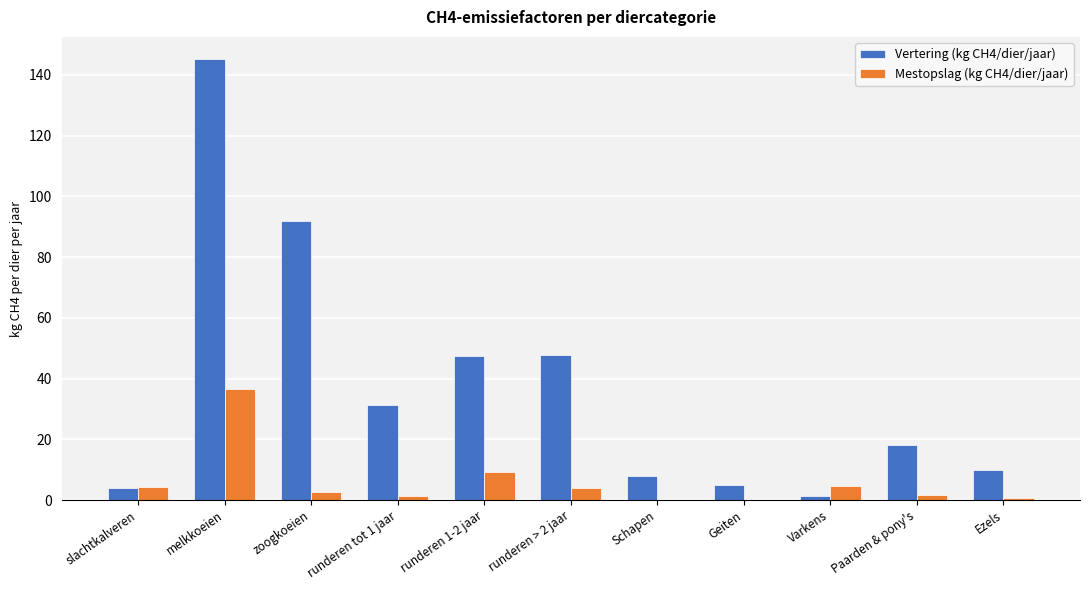

Which series has the widest spread of values?

Vertering (kg CH4/dier/jaar)